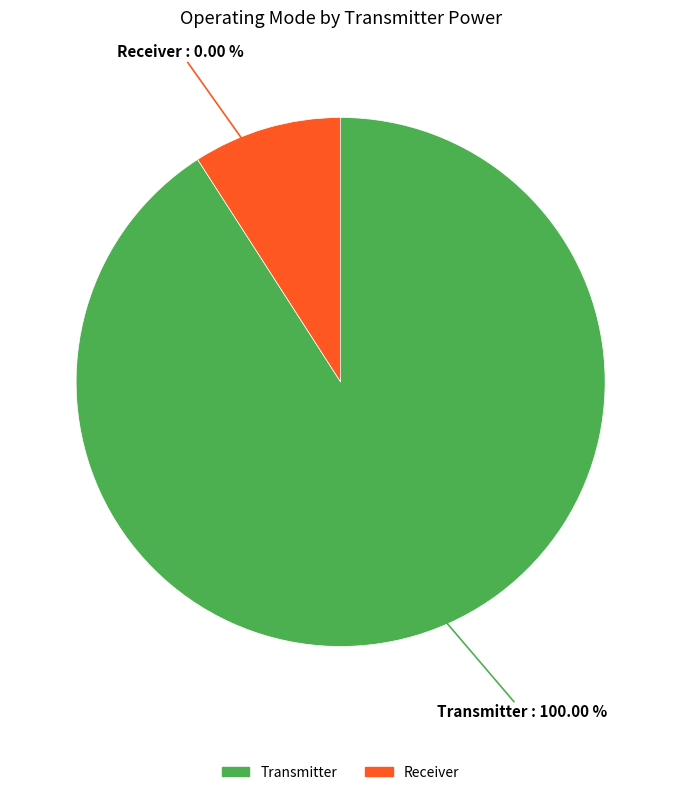

True or false: Receiver accounts for 0% of the total.

True